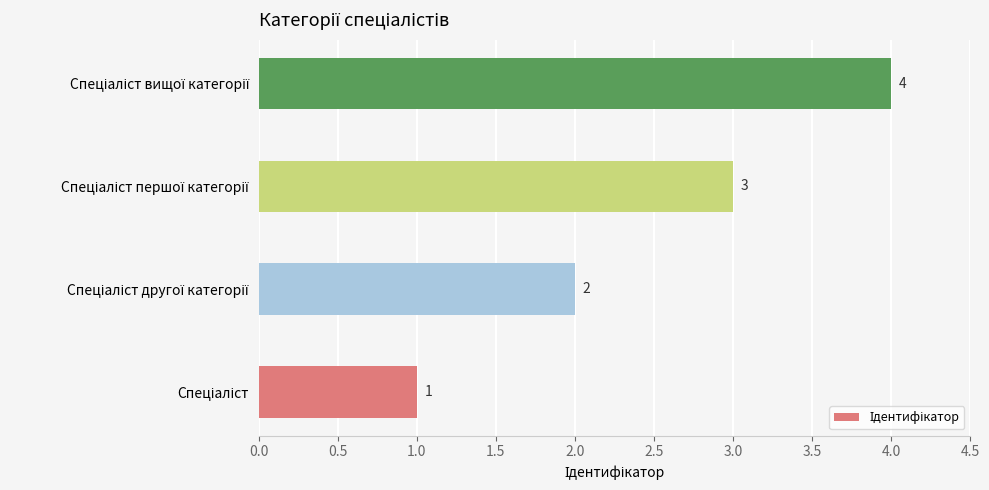

Count the values in the range 2 to 4.

3